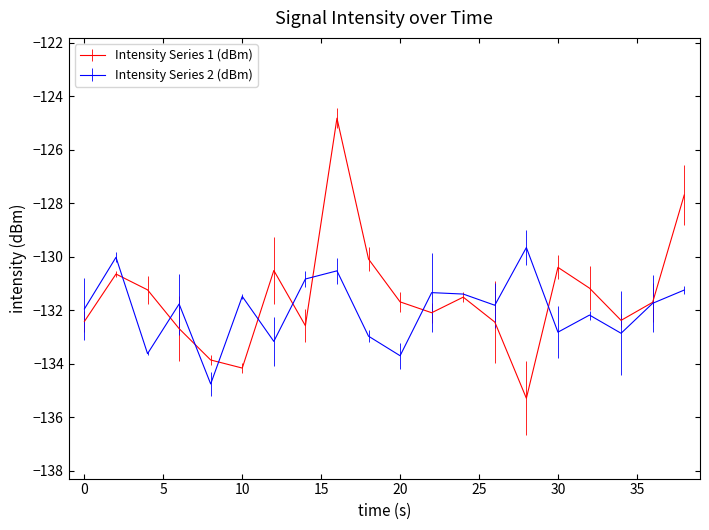

What are all the series names shown in the legend?

Intensity Series 1 (dBm), Intensity Series 2 (dBm)